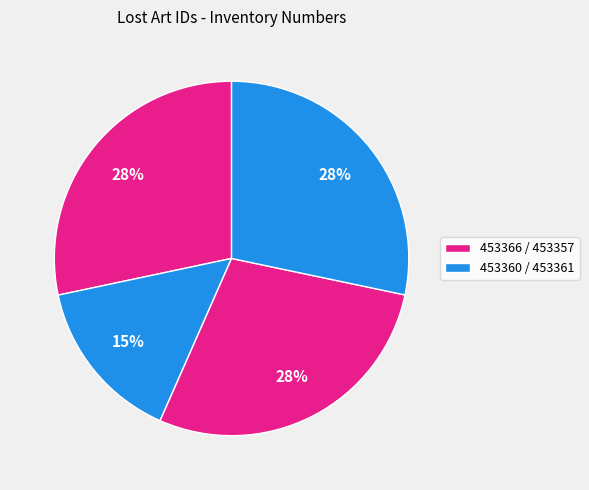

How many segments does this pie chart have?

4